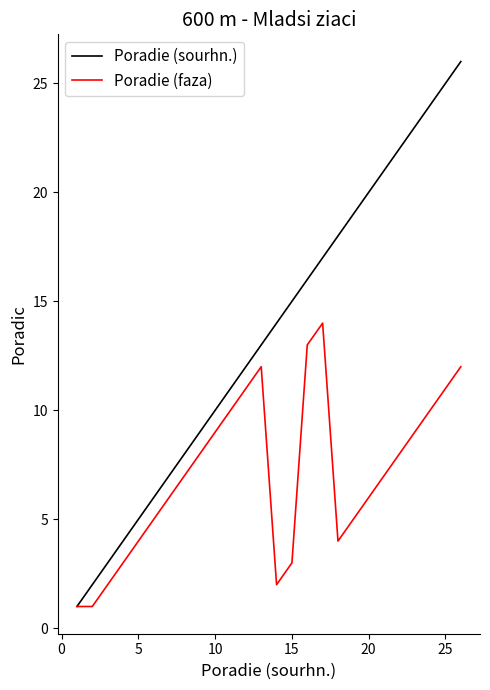

Reading left to right, what are all the values shown in this chart?

Poradie (sourhn.): 1	2	3	4	5	6	7	8	9	10	11	12	13	14	15	16	17	18	19	20	21	22	23	24	25	26
Poradie (faza): 1	1	2	3	4	5	6	7	8	9	10	11	12	2	3	13	14	4	5	6	7	8	9	10	11	12